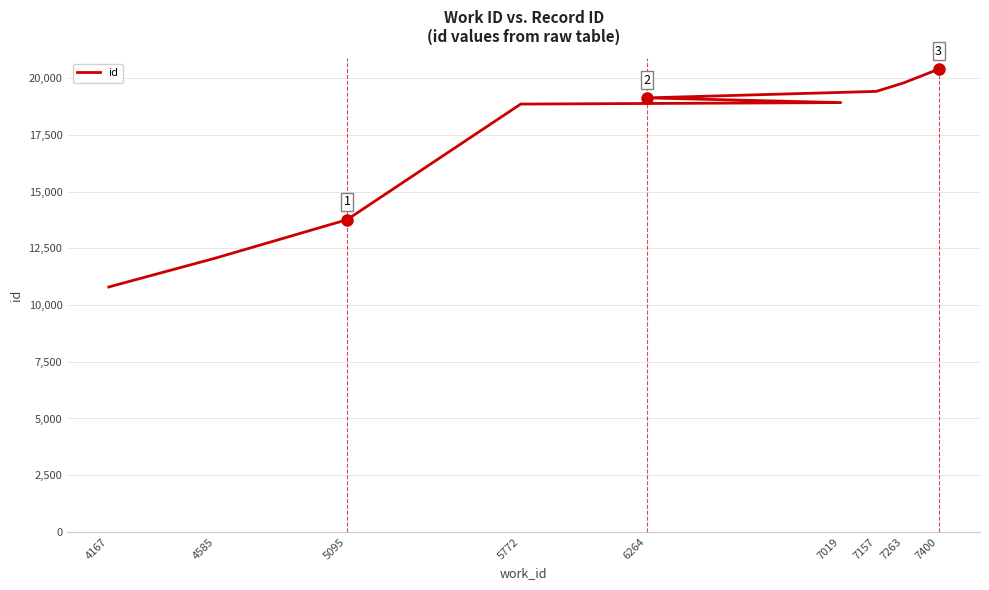

List the labels in order of value, largest first.

7400, 7263, 7157, 6264, 7019, 5772, 5095, 4585, 4167